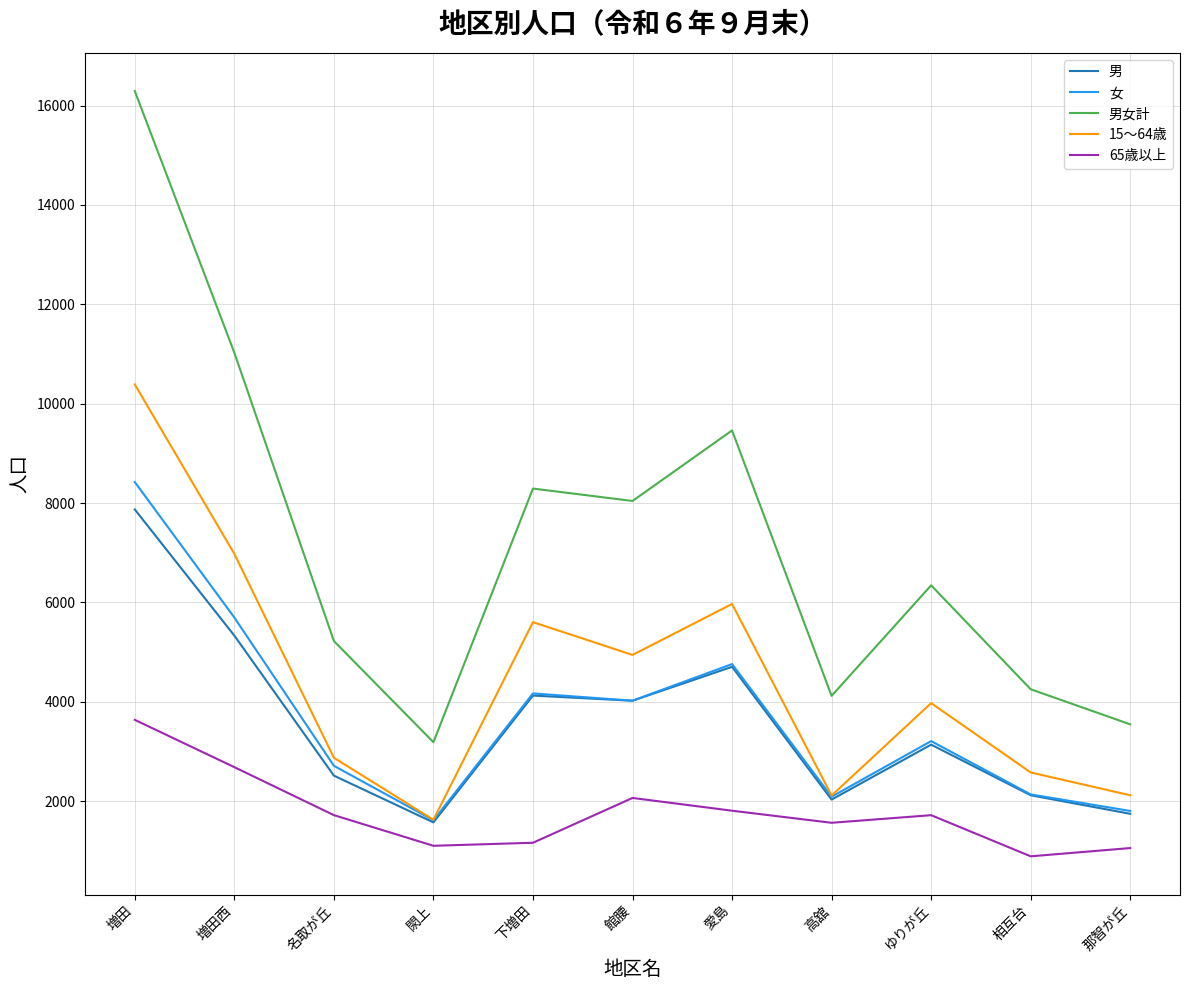

Is the value of 65歳以上 at 相互台 greater than the value of 男 at 名取が丘?

No